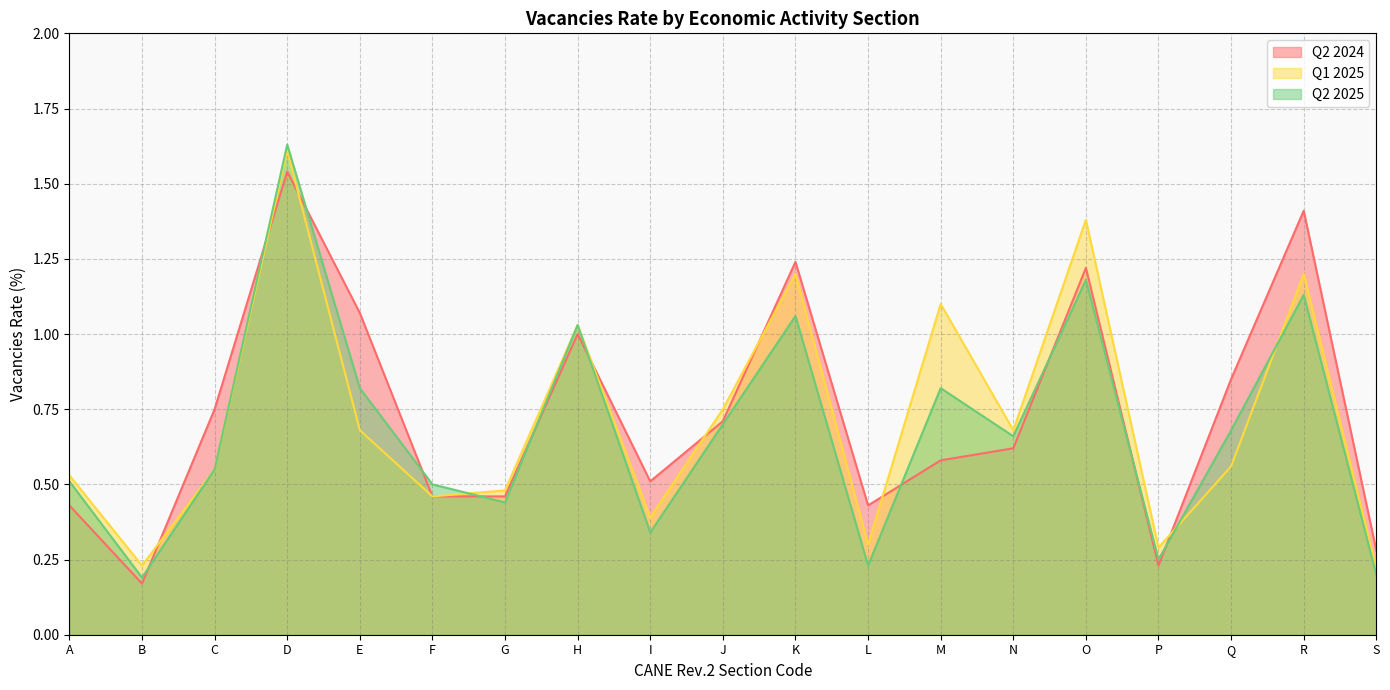

Which series ends up on top after the final intersection of Q2 2024 and Q2 2025?

Q2 2024